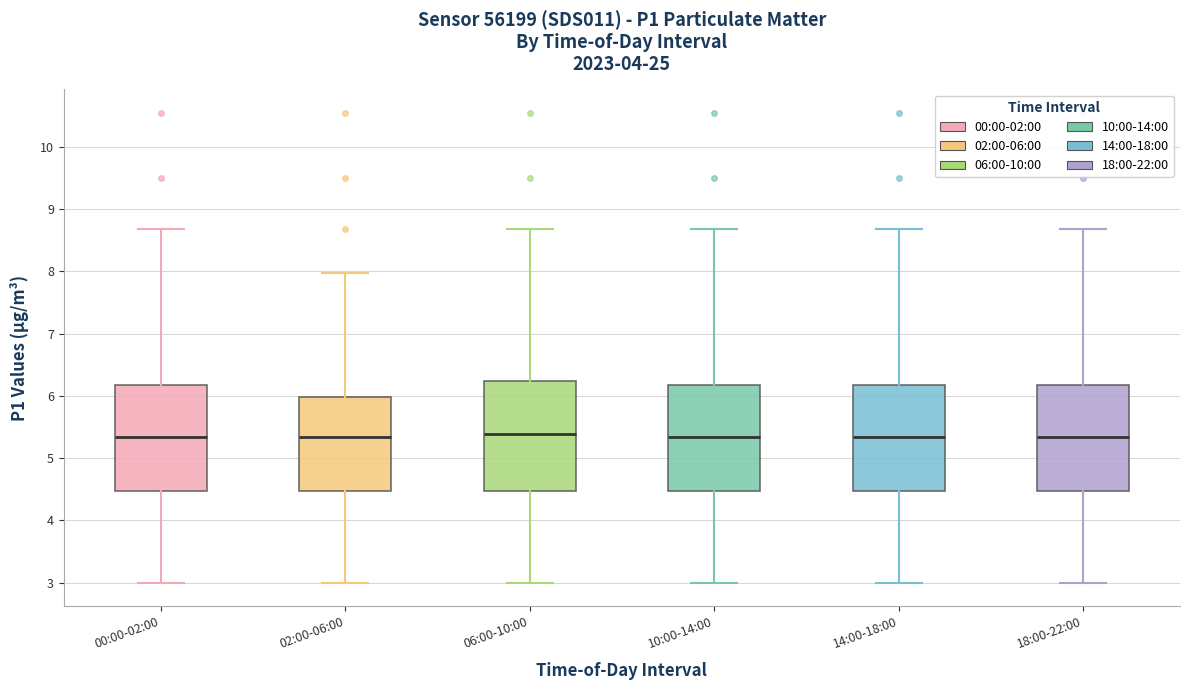

Reading left to right, transcribe this box plot: for each box, give where its median line is, the range the box spans, and where its two whiskers end, as read against the y-axis. The values are not printed on the chart, so give them approximately, as read against the axis.

00:00-02:00: median 5.3, box 4.5 to 6.2, whiskers 3.0 to 8.7
02:00-06:00: median 5.3, box 4.5 to 6.0, whiskers 3.0 to 8.0
06:00-10:00: median 5.4, box 4.5 to 6.2, whiskers 3.0 to 8.7
10:00-14:00: median 5.3, box 4.5 to 6.2, whiskers 3.0 to 8.7
14:00-18:00: median 5.3, box 4.5 to 6.2, whiskers 3.0 to 8.7
18:00-22:00: median 5.3, box 4.5 to 6.2, whiskers 3.0 to 8.7